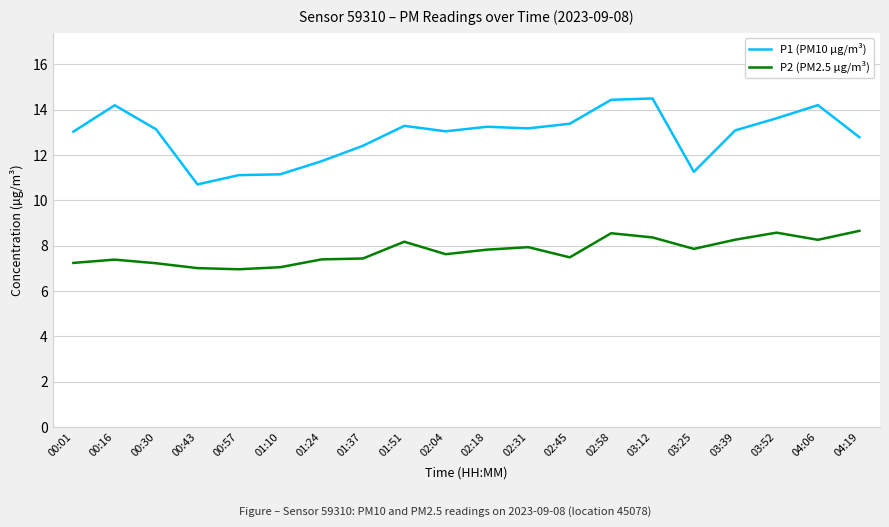

What are all the series names shown in the legend?

P1 (PM10 µg/m³), P2 (PM2.5 µg/m³)